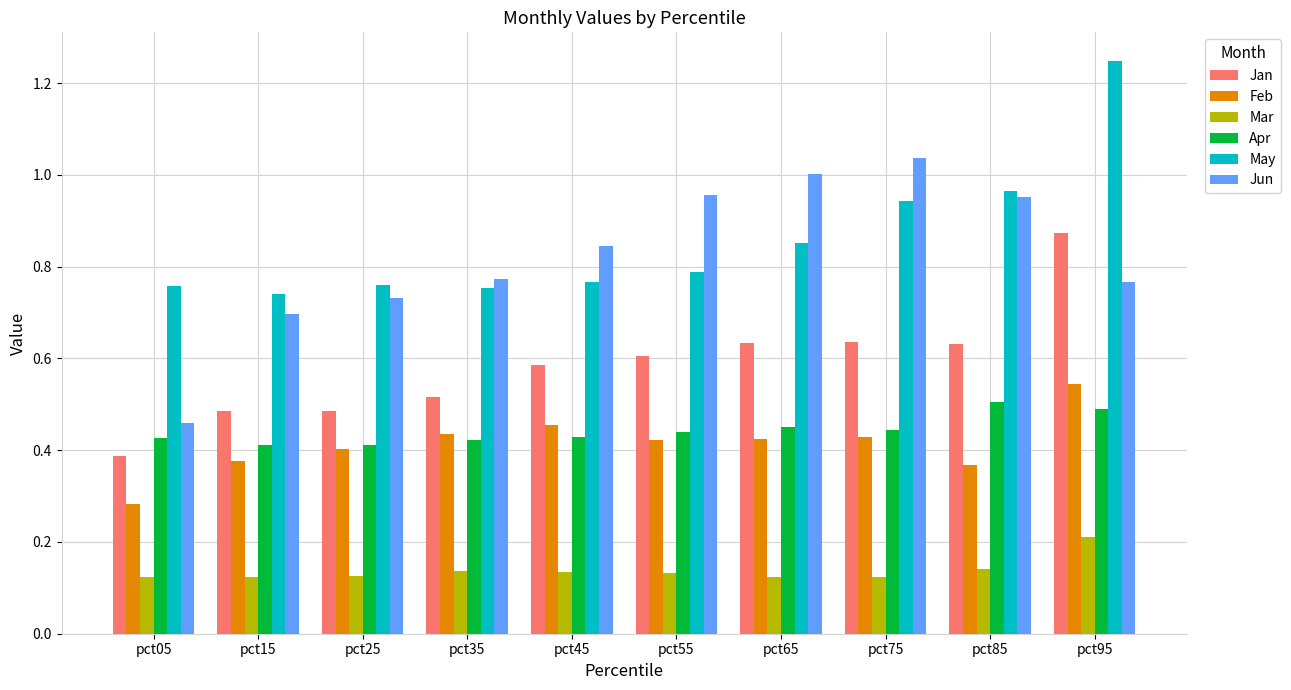

True or false: Feb has a value of 0.4 at pct35.

True